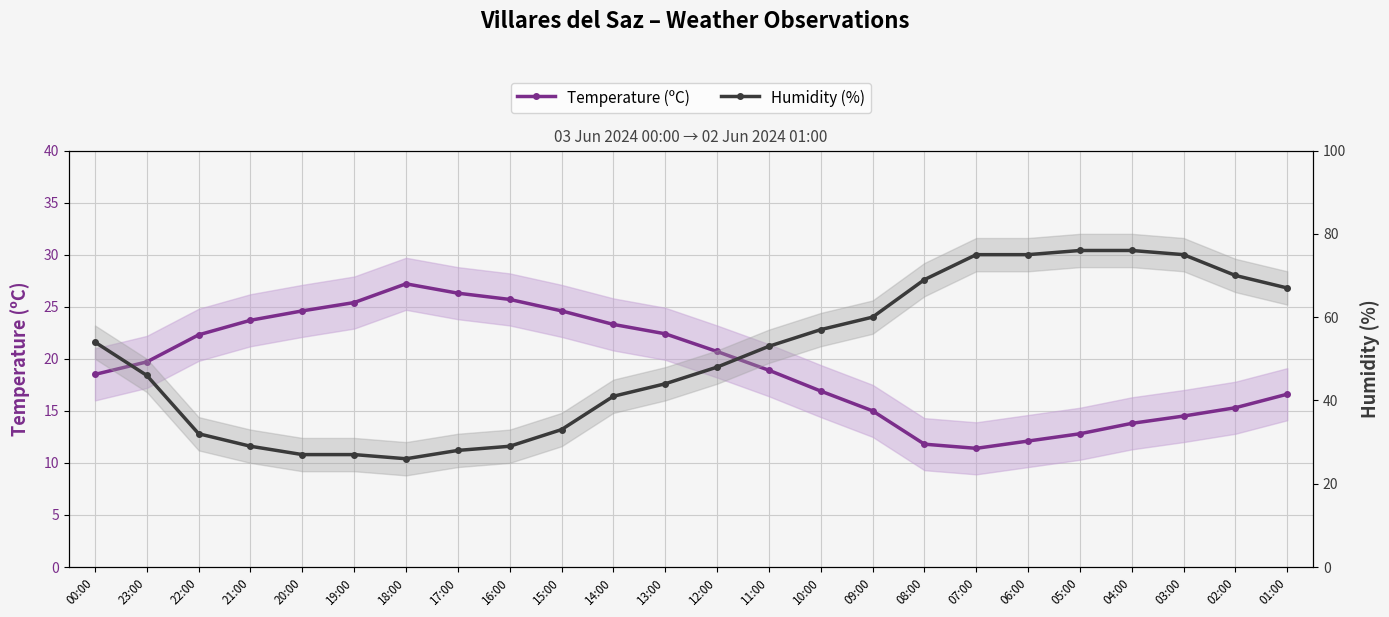

What is the average value of the Temperature (ºC) series?

19.3